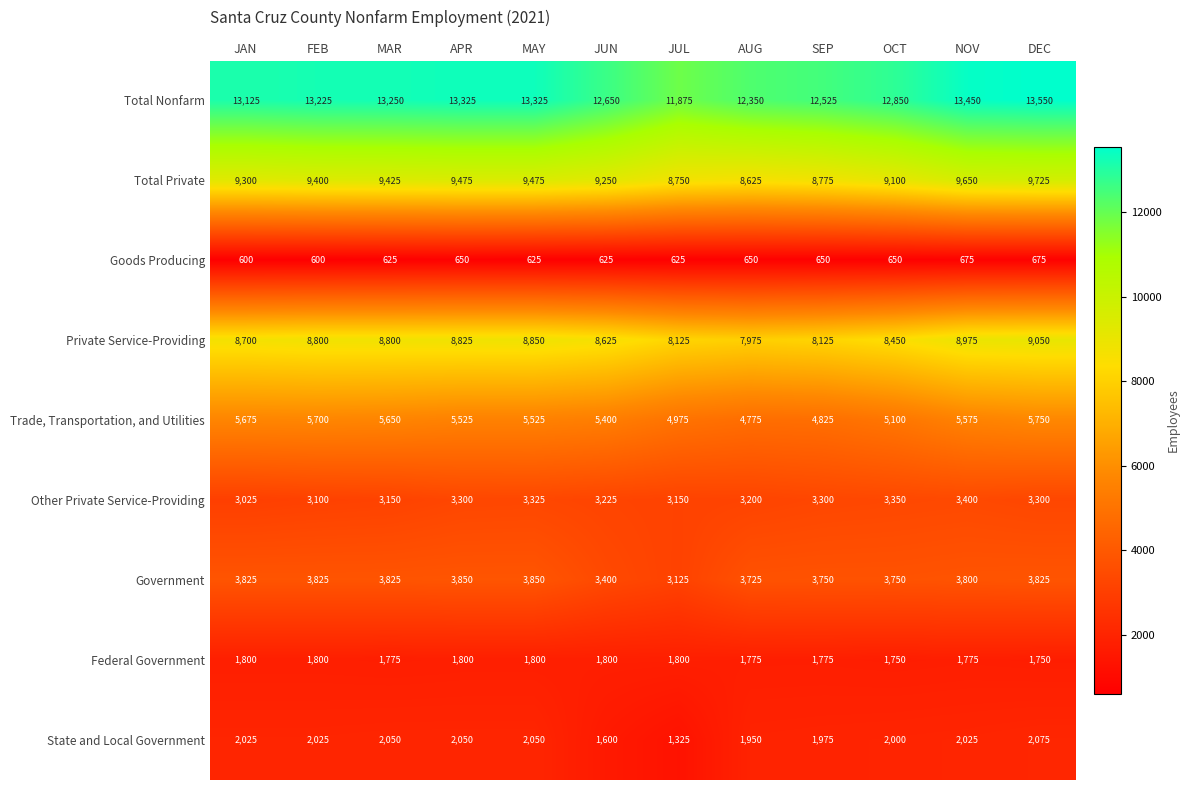

At which category is the sum across all series the highest?

DEC